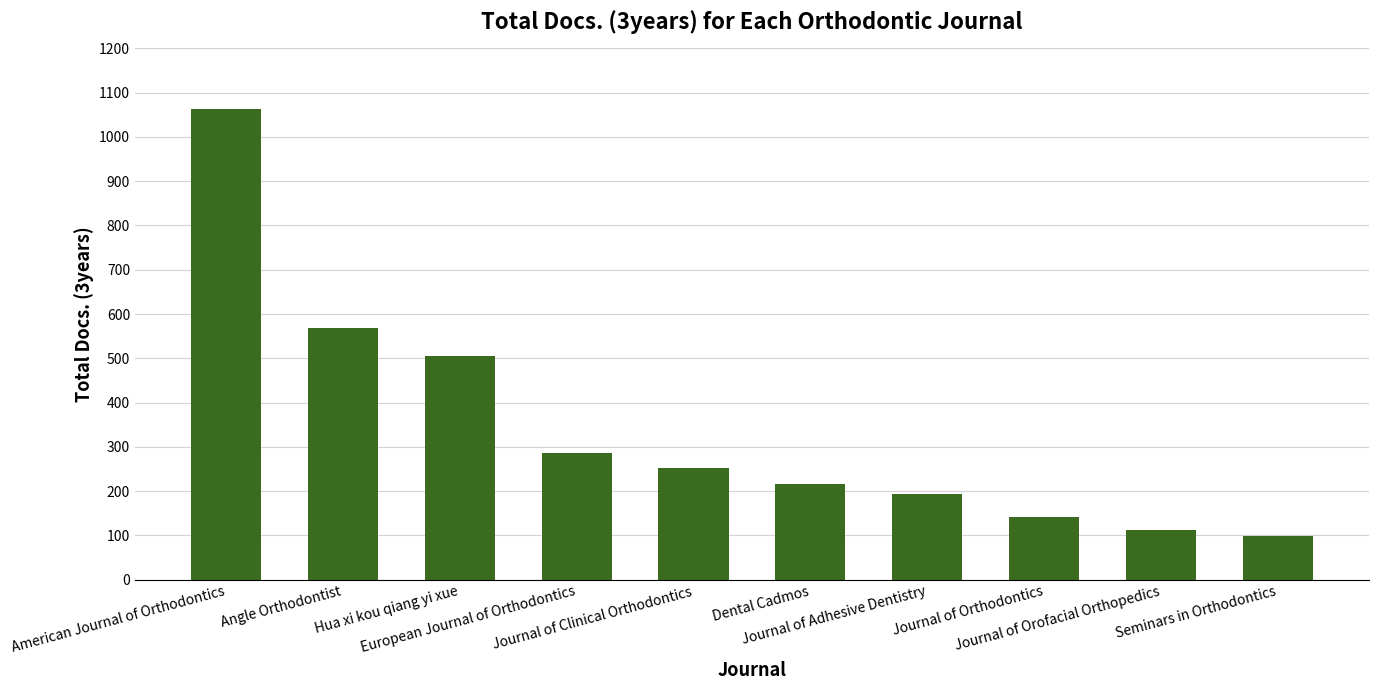

How many values are below 252?

5